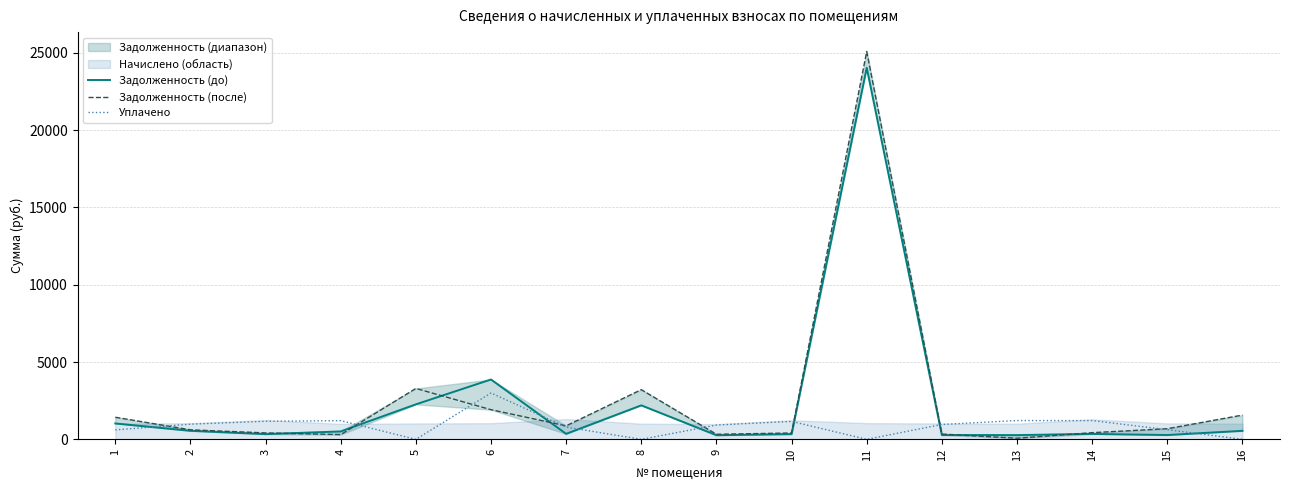

How many lines are shown in the chart?

3